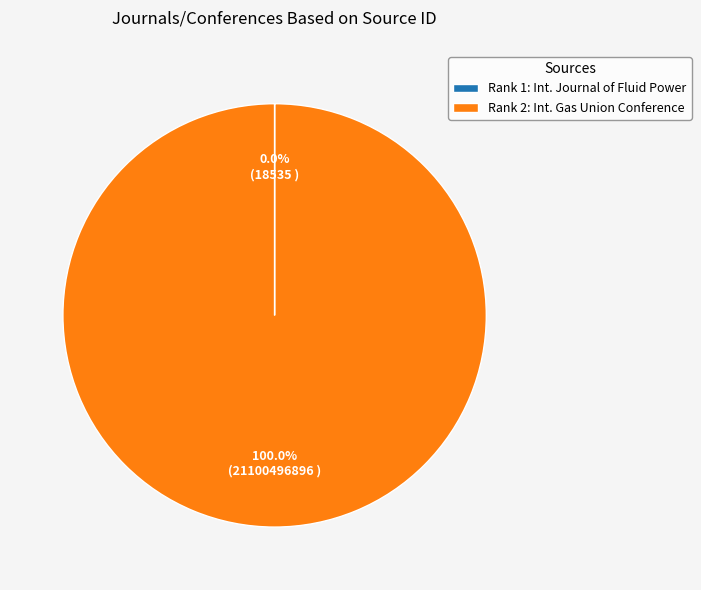

Does any single category account for the majority?

Yes